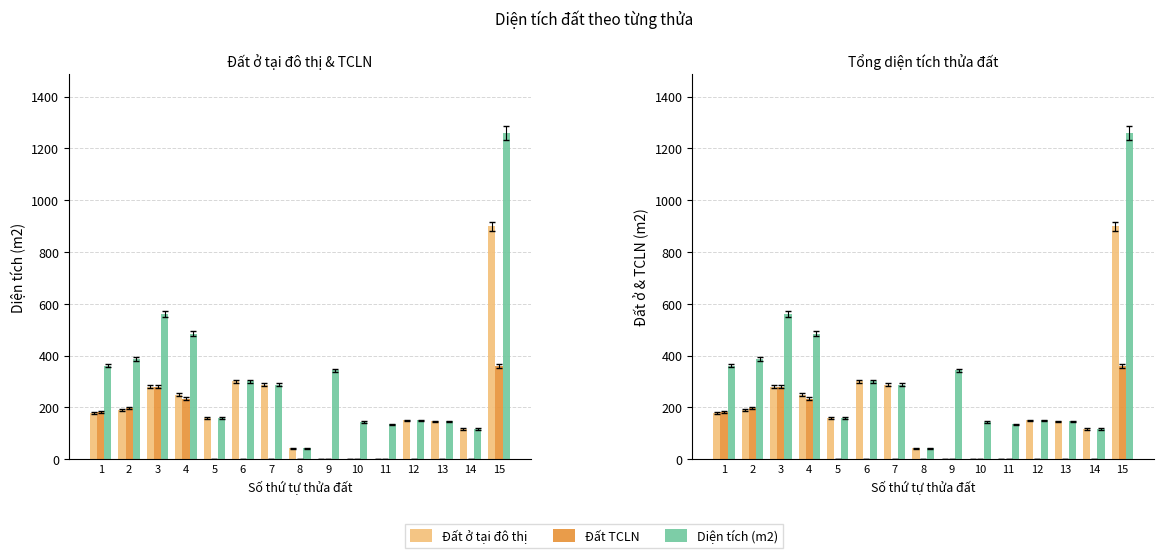

Between 3 and 5, which series saw the biggest shift?

Diện tích (m2)